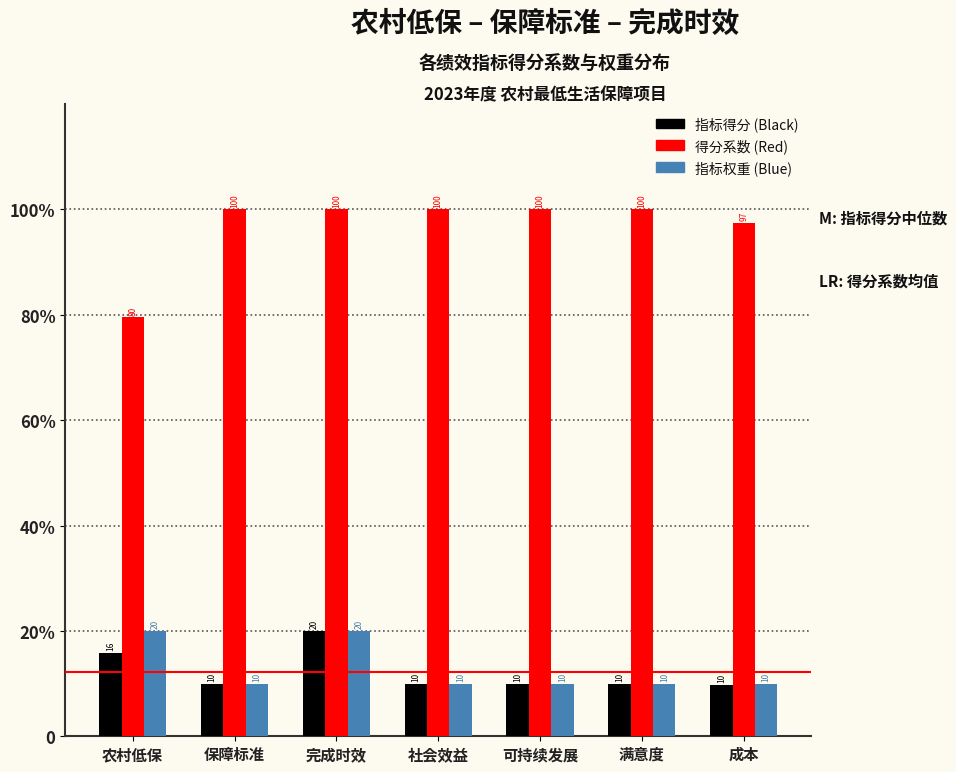

What are all the series names shown in the legend?

指标得分 (Black), 得分系数 (Red), 指标权重 (Blue)